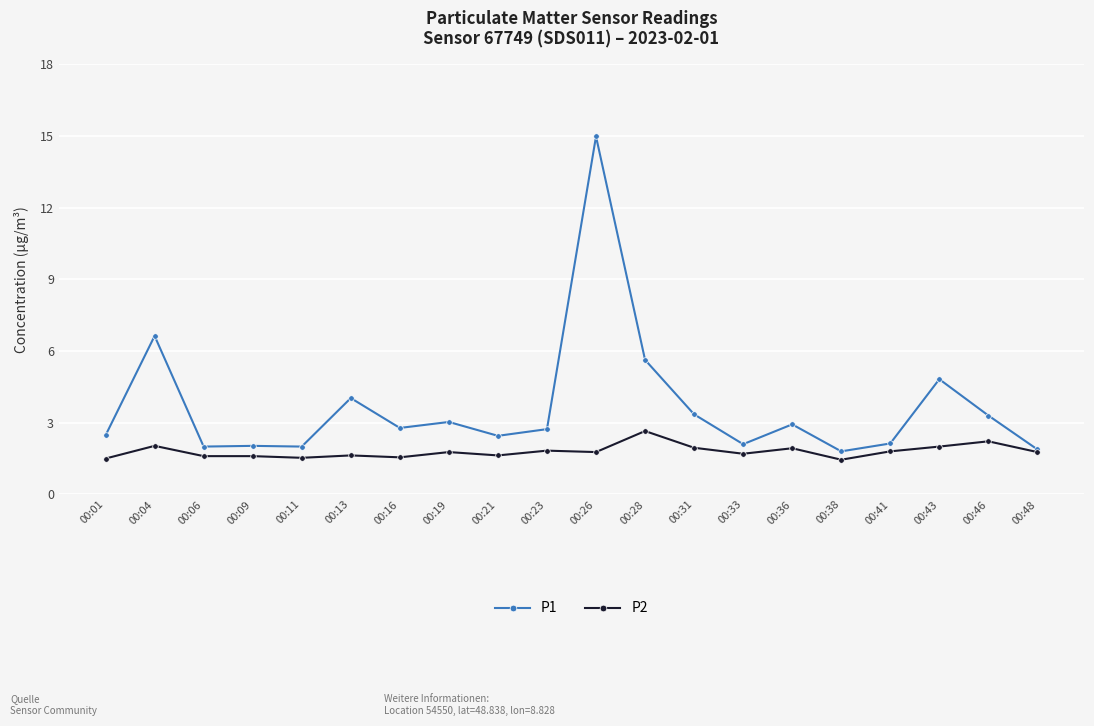

At 00:26, list the series in order from smallest to largest.

P2, P1